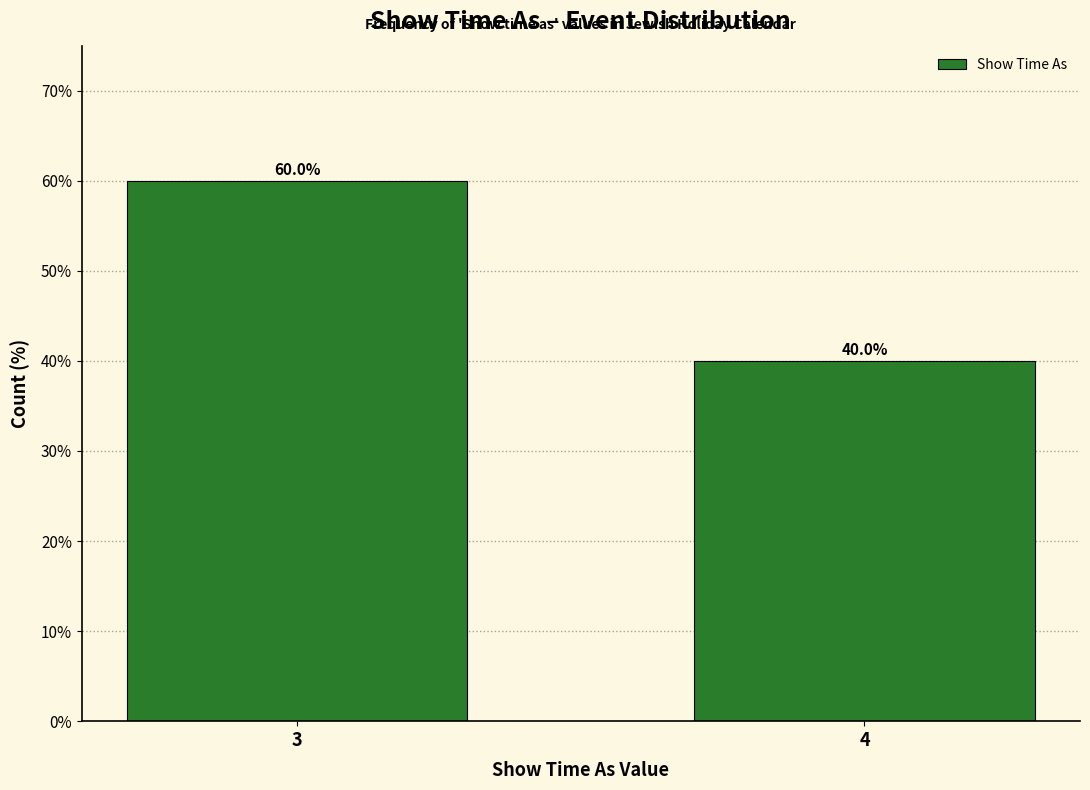

Reading right to left, transcribe all the data shown in this chart.

40	60